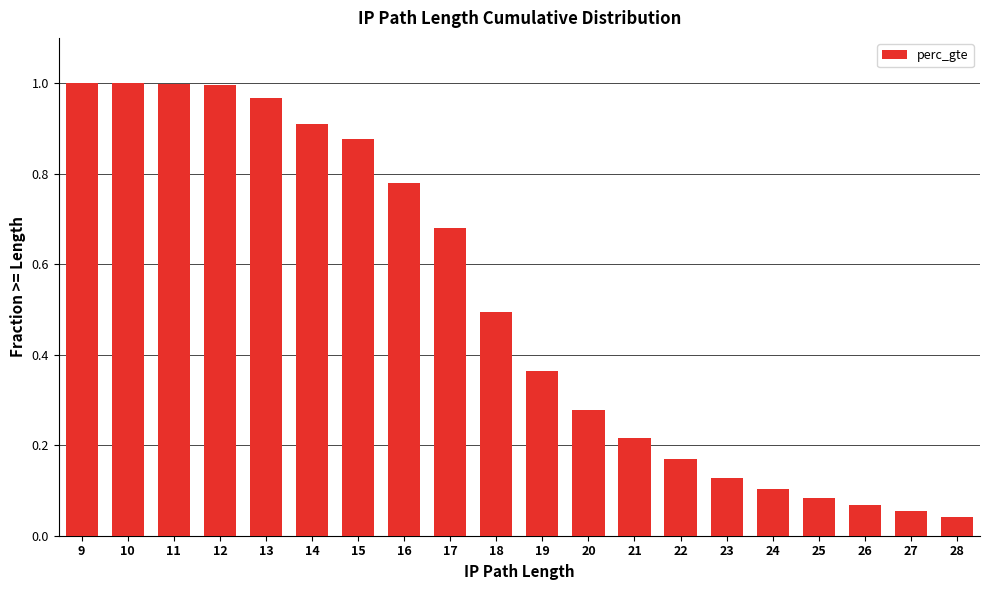

The chart shows a value of 0.2 at 16. True or false?

False